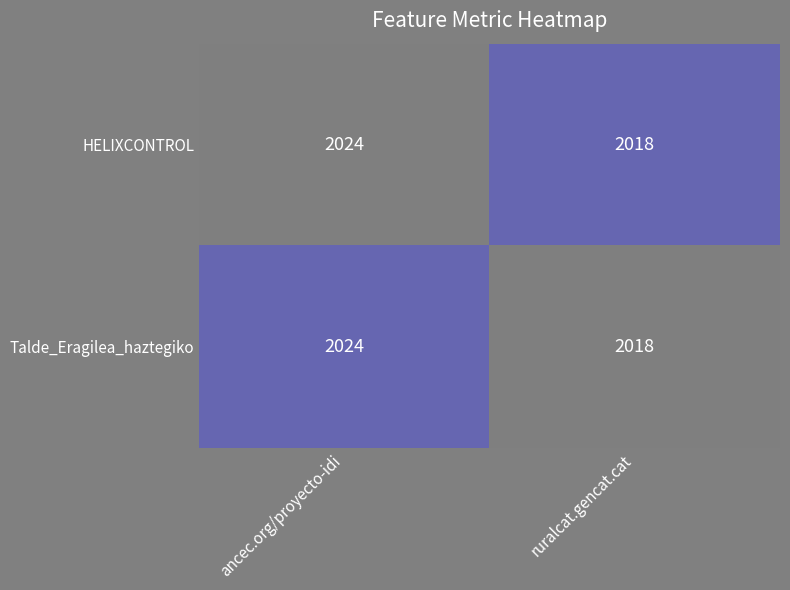

What is the highest value of the HELIXCONTROL series?

2024